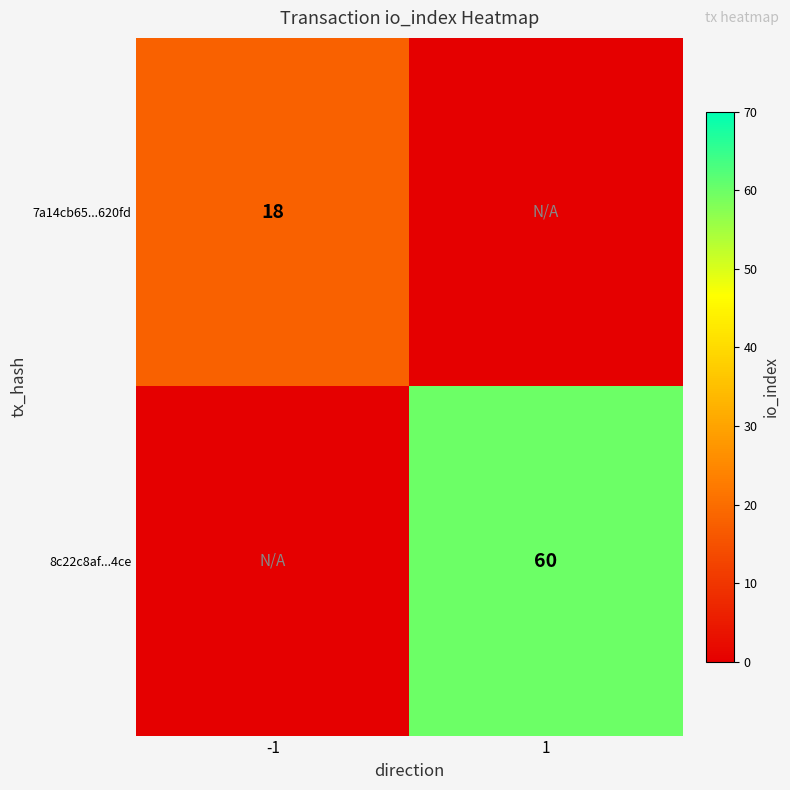

At how many categories does at least one series exceed 24?

1